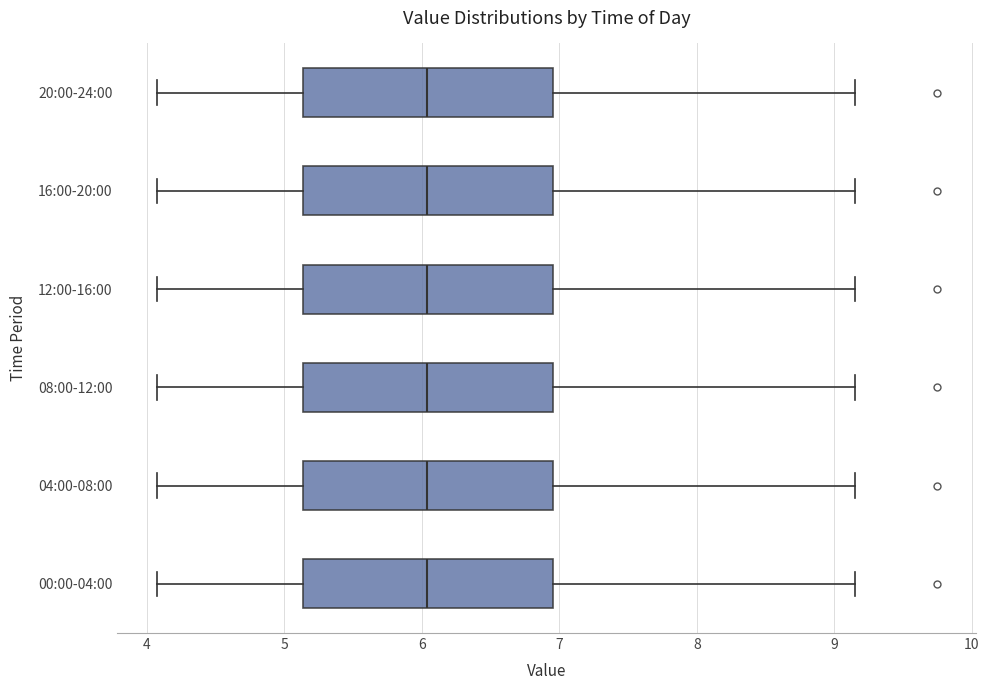

Reading bottom to top, transcribe this box plot: for each box, give where its median line is, the range the box spans, and where its two whiskers end, as read against the x-axis. The values are not printed on the chart, so give them approximately, as read against the axis.

00:00-04:00: median 6.0, box 5.1 to 7.0, whiskers 4.1 to 9.2
04:00-08:00: median 6.0, box 5.1 to 7.0, whiskers 4.1 to 9.2
08:00-12:00: median 6.0, box 5.1 to 7.0, whiskers 4.1 to 9.2
12:00-16:00: median 6.0, box 5.1 to 7.0, whiskers 4.1 to 9.2
16:00-20:00: median 6.0, box 5.1 to 7.0, whiskers 4.1 to 9.2
20:00-24:00: median 6.0, box 5.1 to 7.0, whiskers 4.1 to 9.2